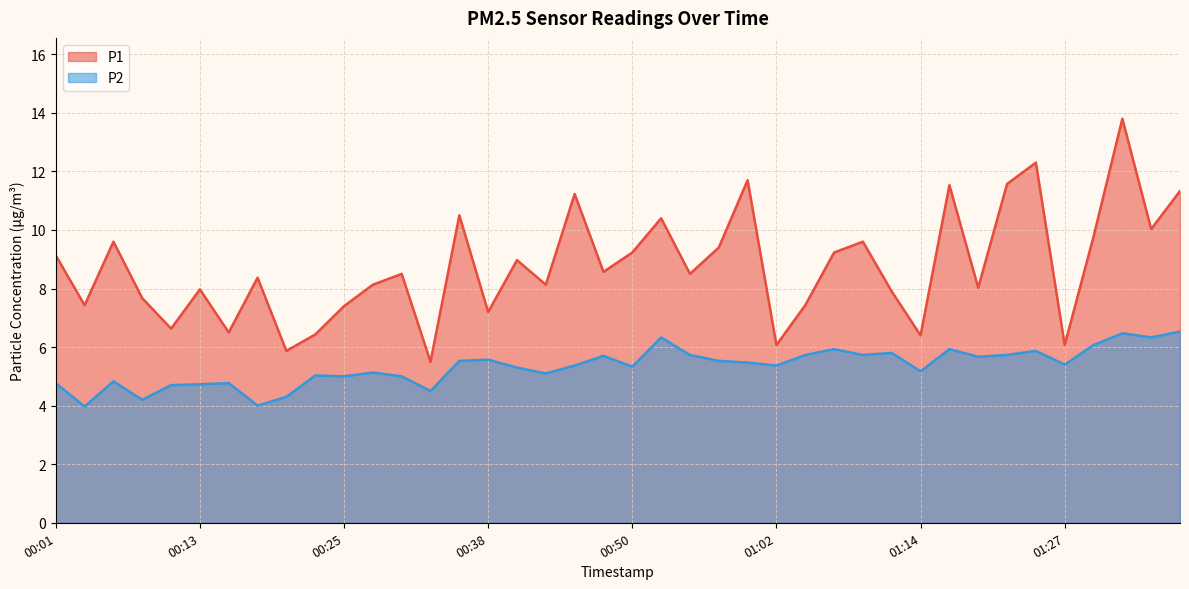

What is the total value across all series at 01:02?

11.4